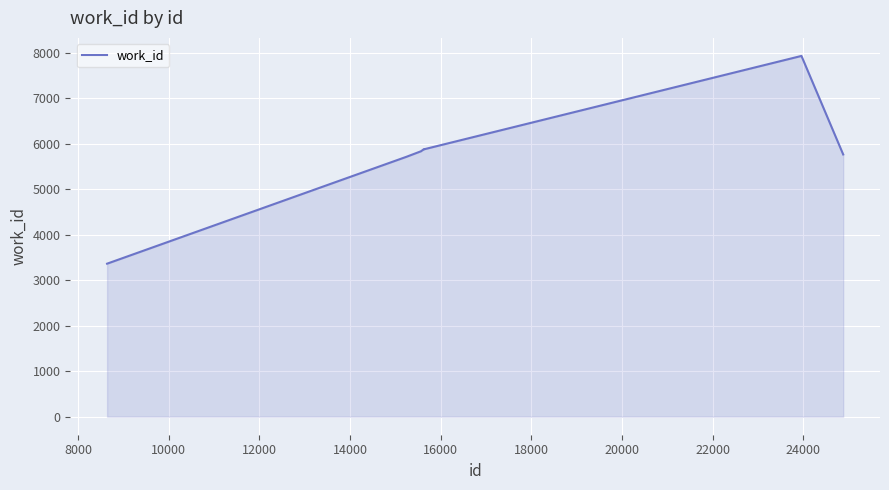

What is the average value?

5778